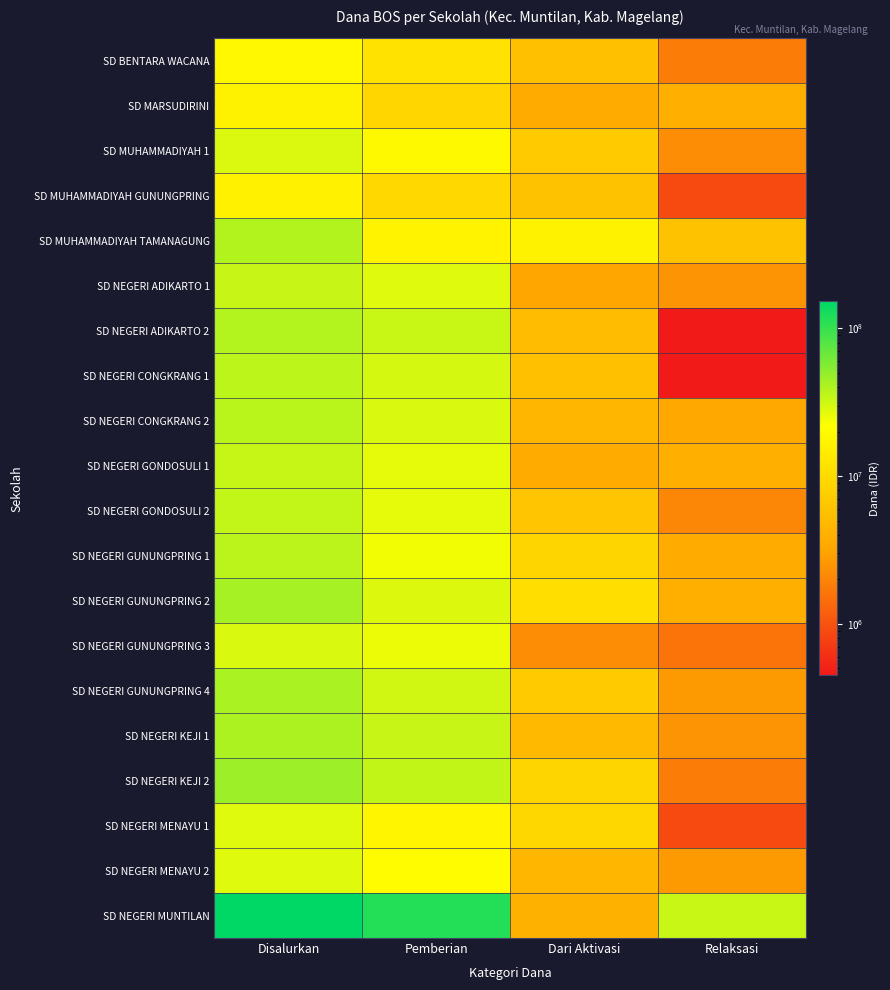

At which category is the sum across all series the highest?

Disalurkan